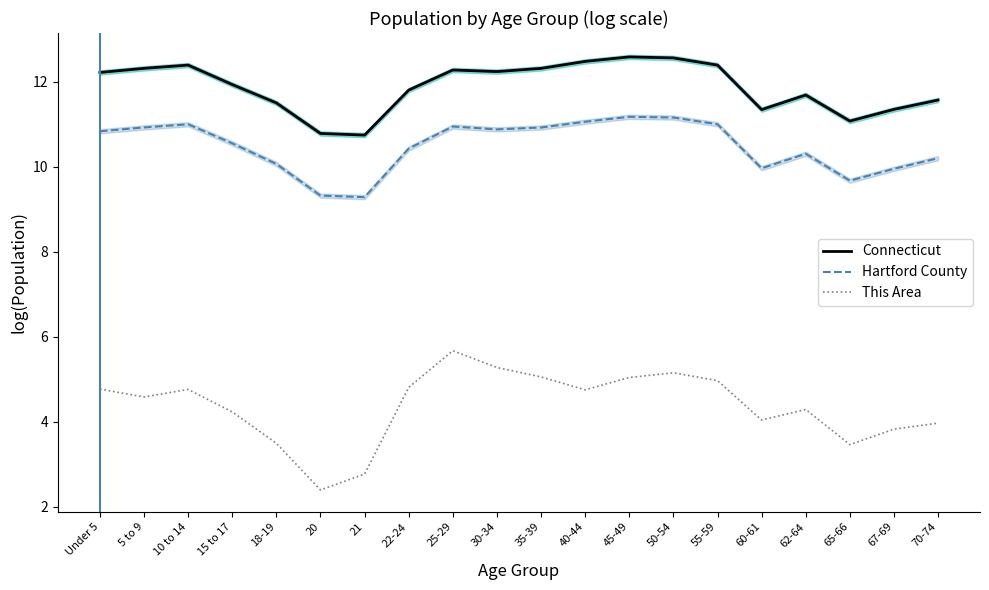

True or false: Connecticut and Hartford County cross at least once.

False